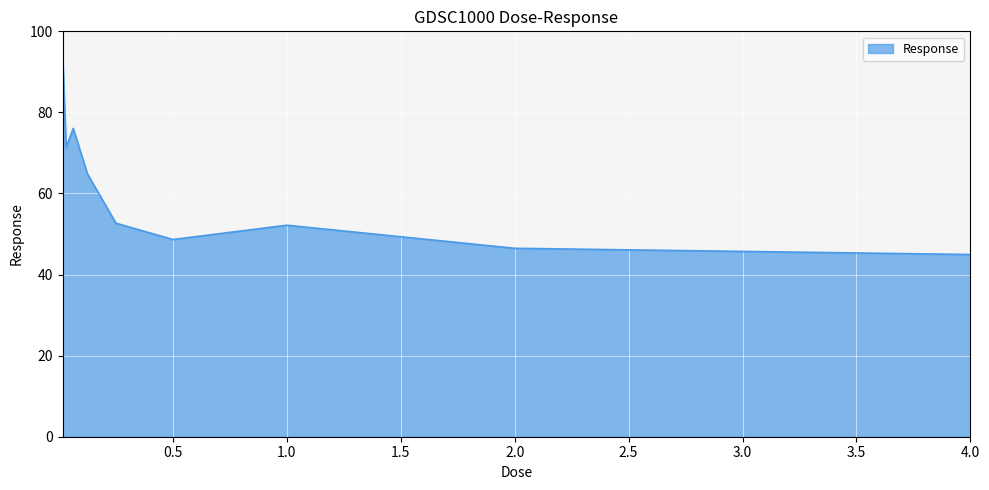

Reading left to right, extract all data points from this chart.

94.7	71.3	76.1	64.8	52.7	48.6	52.2	46.5	44.9